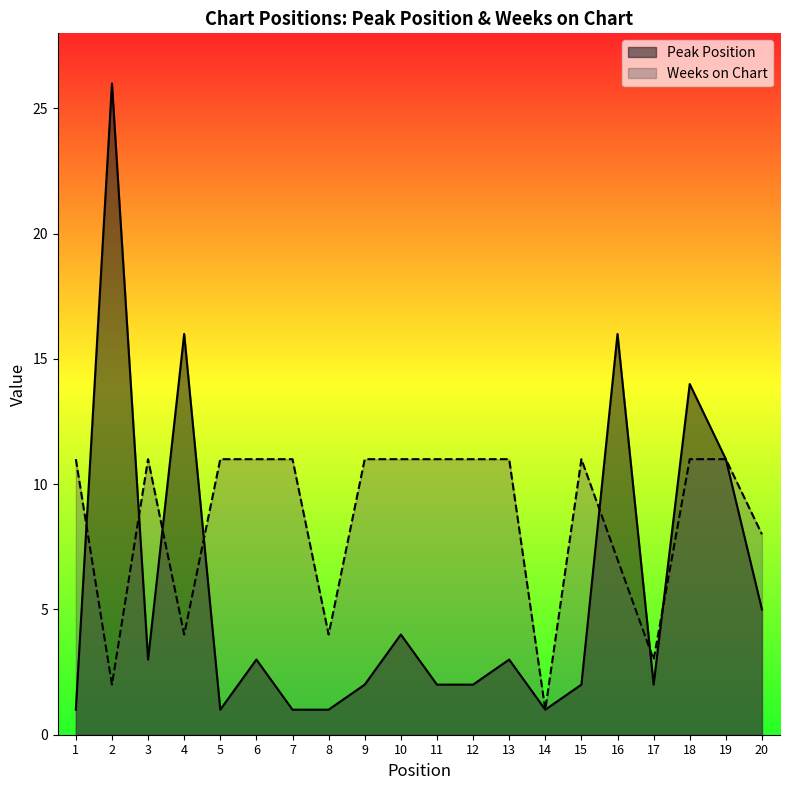

At how many categories does at least one series exceed 17?

1